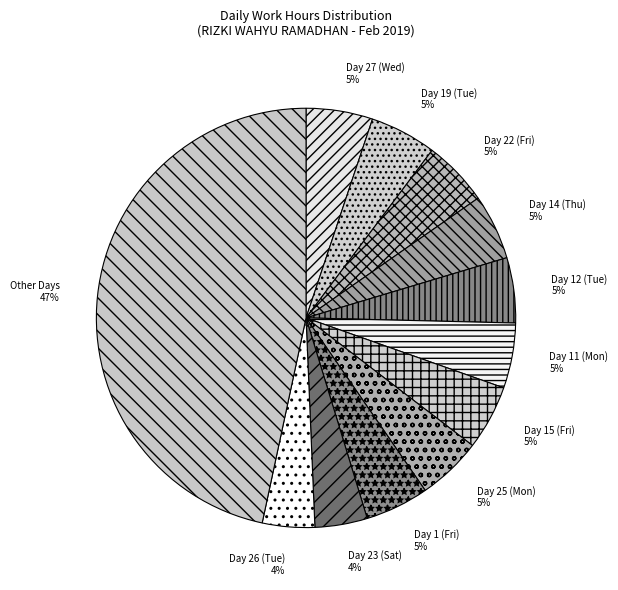

Approximately how many times larger is the value at Day 15 (Fri) compared to Day 26 (Tue)?

1.2